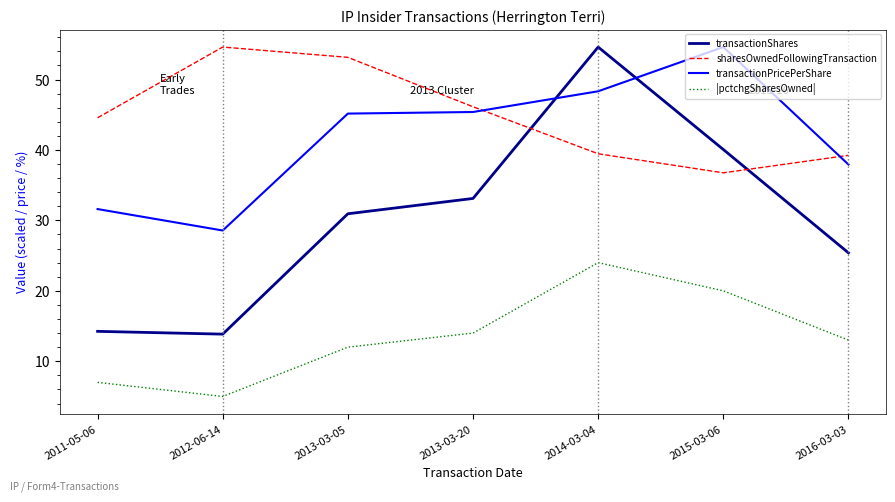

What position from the left is 2015-03-06?

6